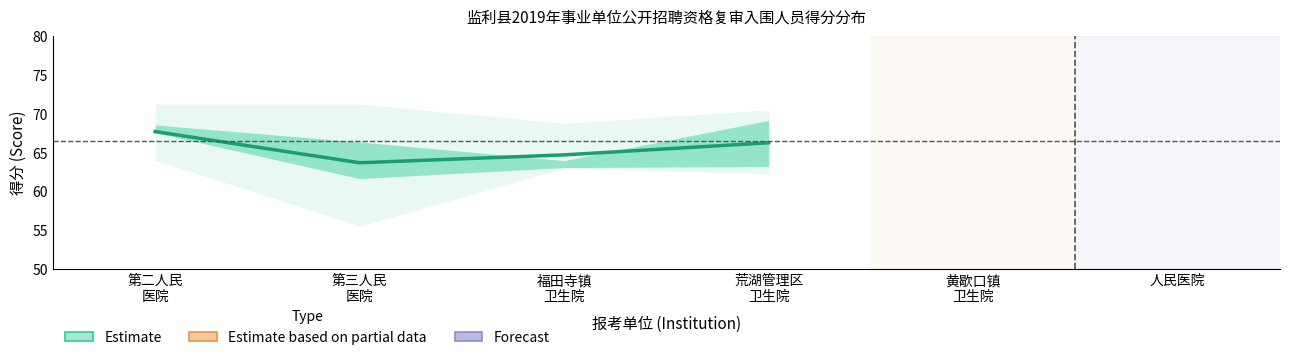

List the labels in order of value, smallest first.

第三人民
医院, 福田寺镇
卫生院, 荒湖管理区
卫生院, 第二人民
医院